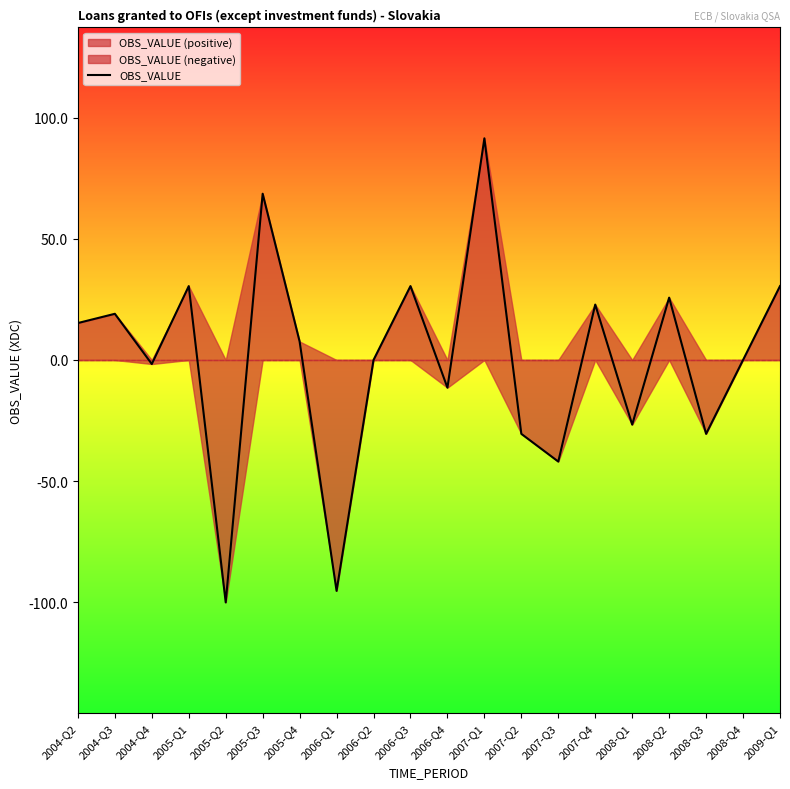

What is the difference between the values at 2007-Q2 and 2004-Q3?

49.6